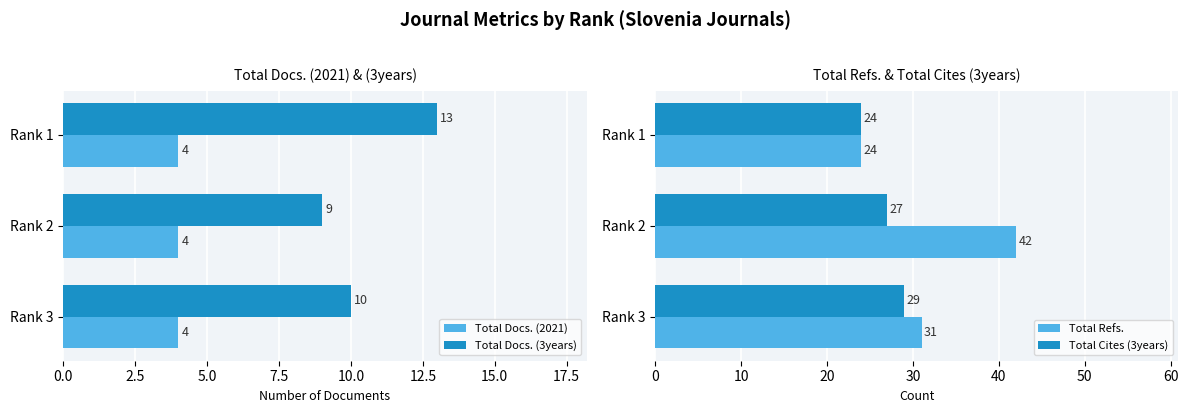

What is the sum of the Total Docs. (2021) values at Rank 1 and Rank 2?

8